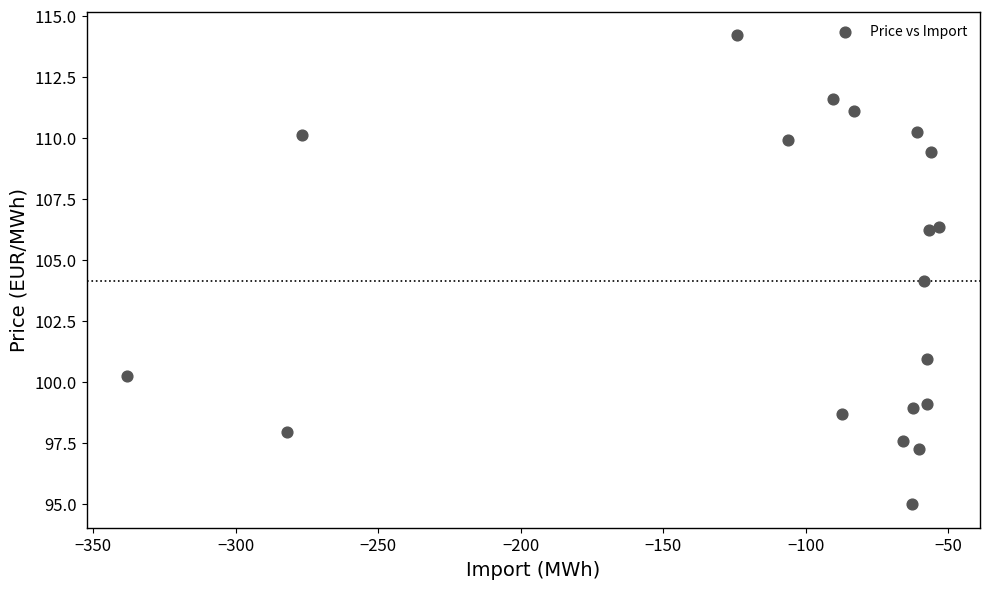

What is the range of Y values (max minus min)?

19.2